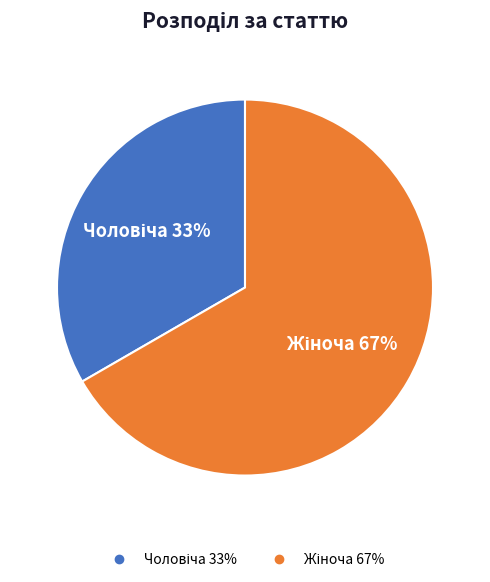

Is there any slice that represents more than half of the pie?

Yes